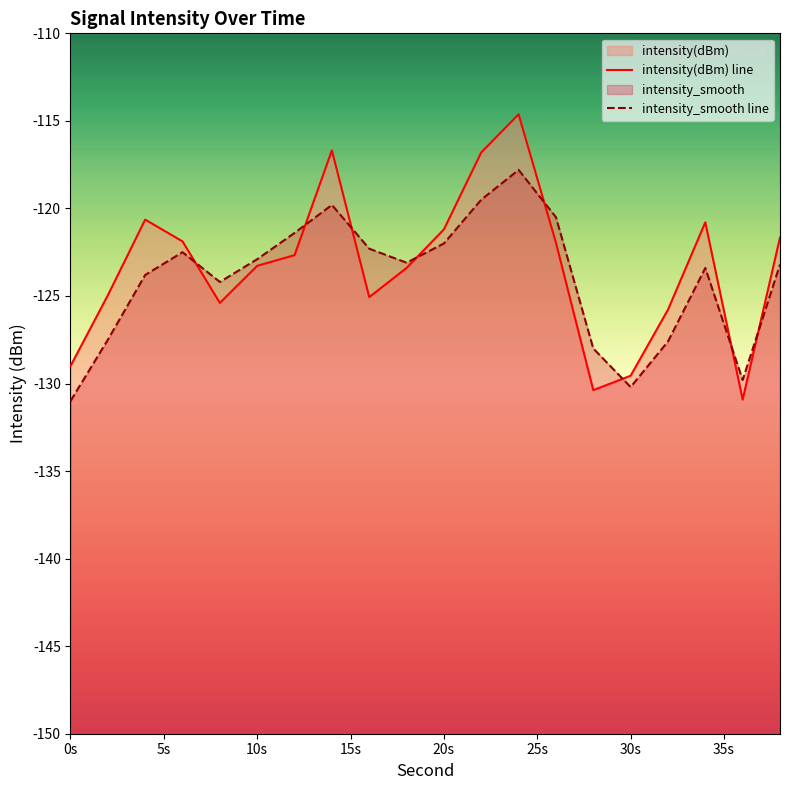

Where does the intensity_smooth series first go above -123?

6